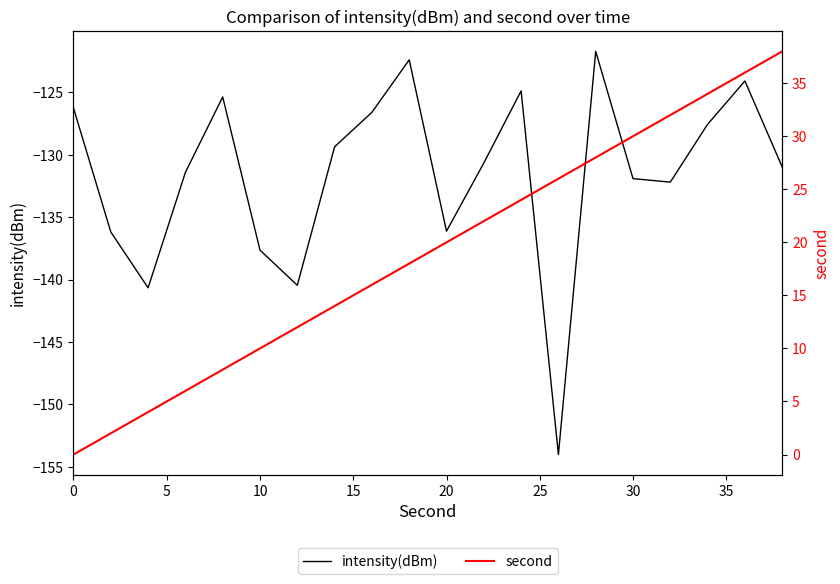

At how many categories does at least one series exceed 23?

8